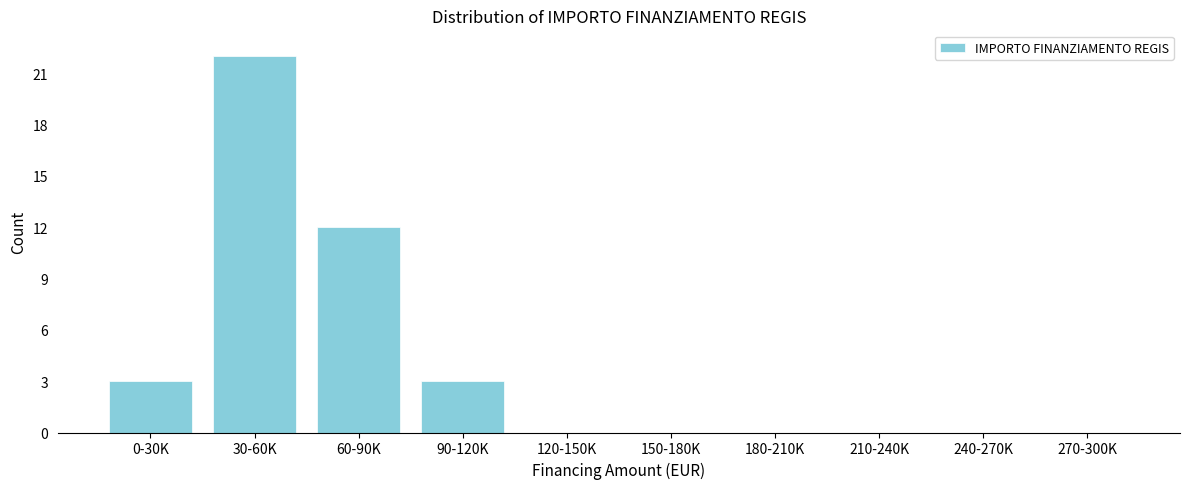

Reading left to right, what are all the values shown in this chart?

0-30K=3	30-60K=22	60-90K=12	90-120K=3	120-150K=0	150-180K=0	180-210K=0	210-240K=0	240-270K=0	270-300K=0